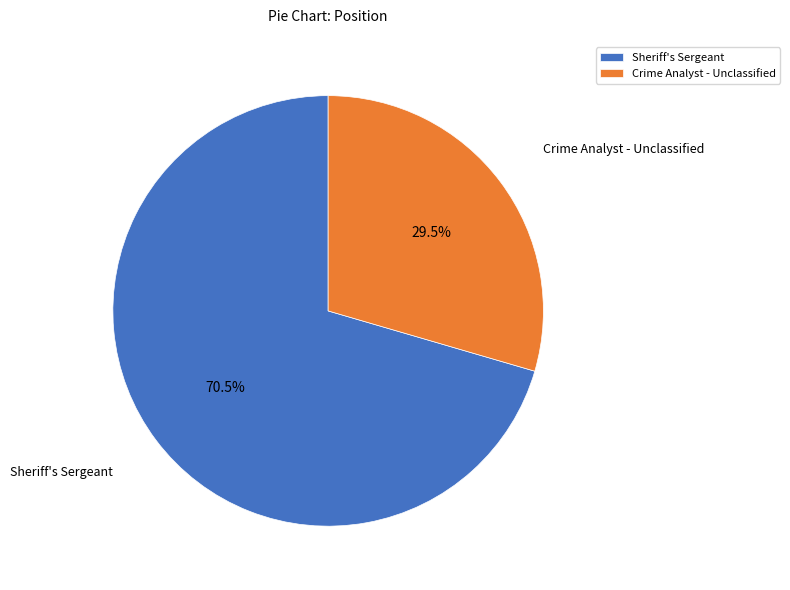

Which slice represents more than half of the pie?

Sheriff's Sergeant